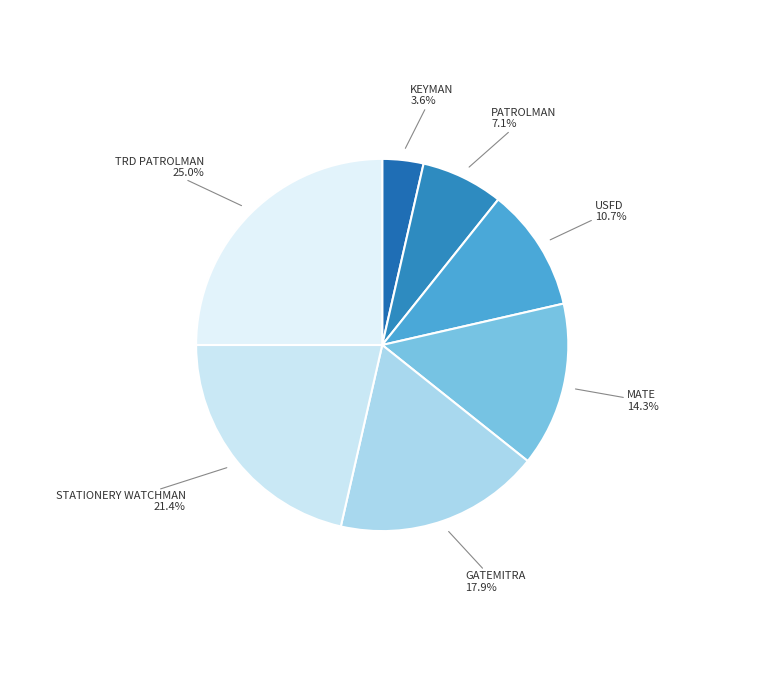

What percentage is the USFD slice, to the nearest percent?

11%